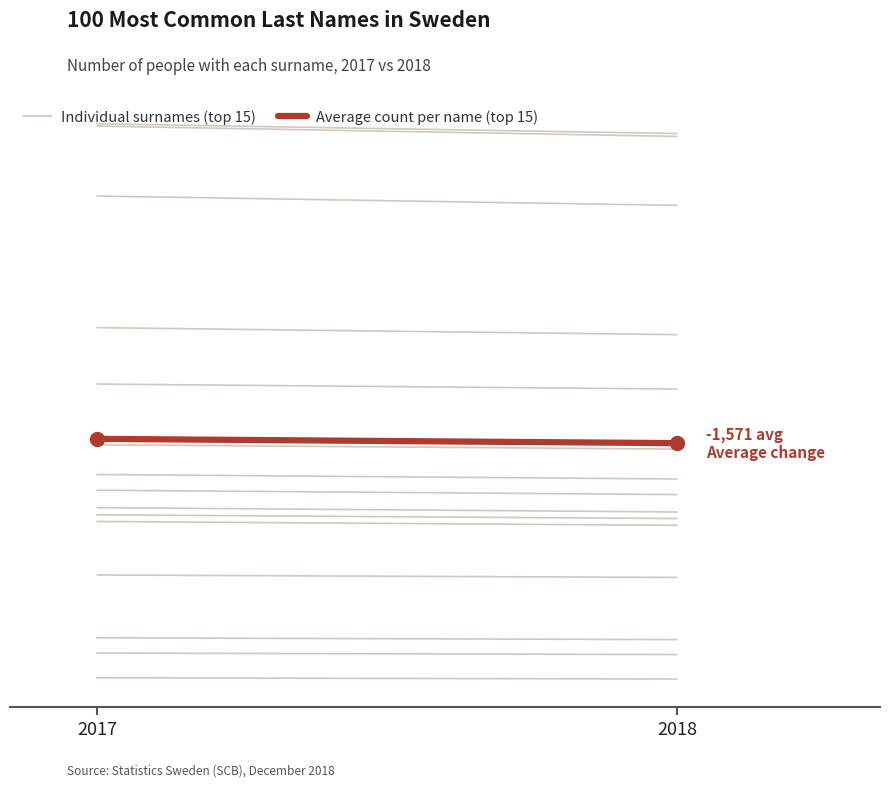

What is the minimum value shown in the chart?

118416